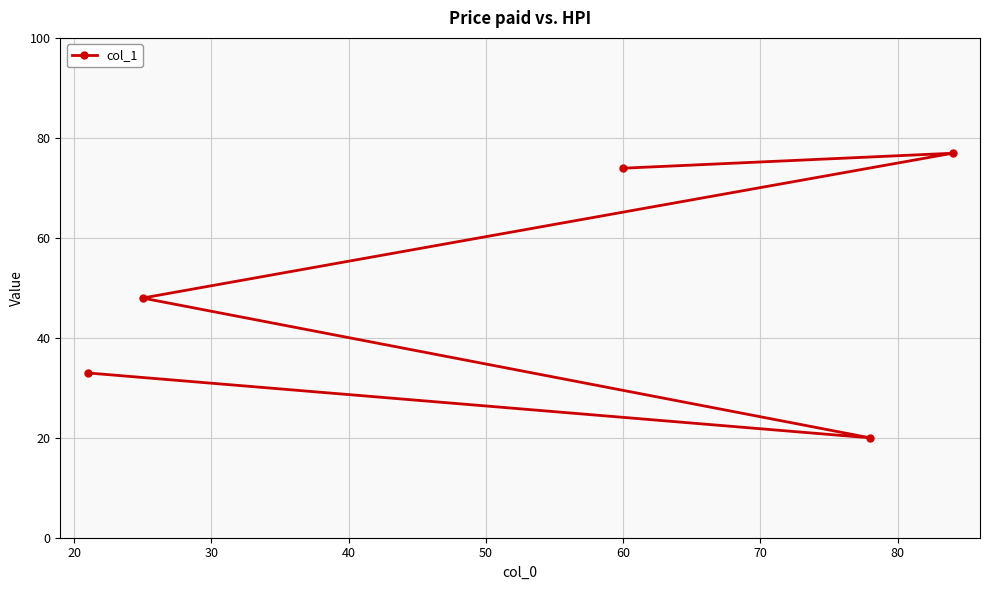

What is the sum of all values?

252